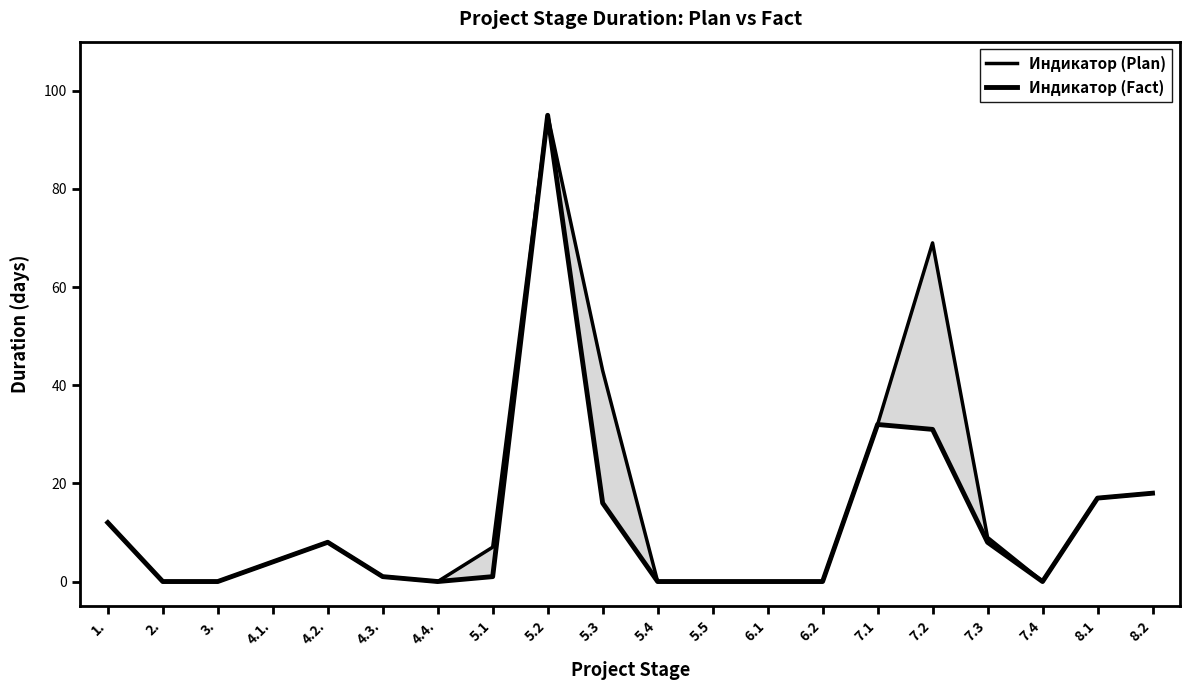

List the series in order of their overall mean, lowest first.

Индикатор (Fact), Индикатор (Plan)